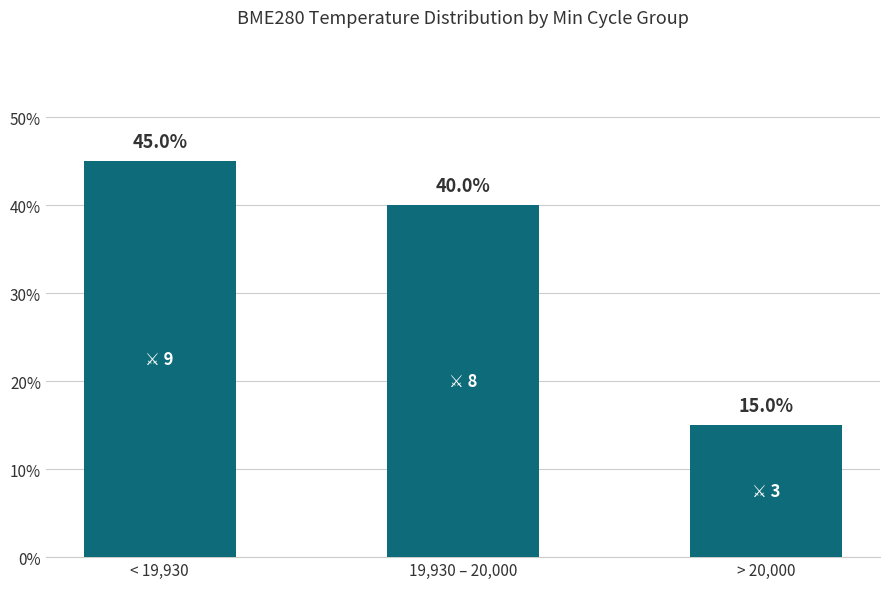

What is the difference between the second highest and minimum values?

25